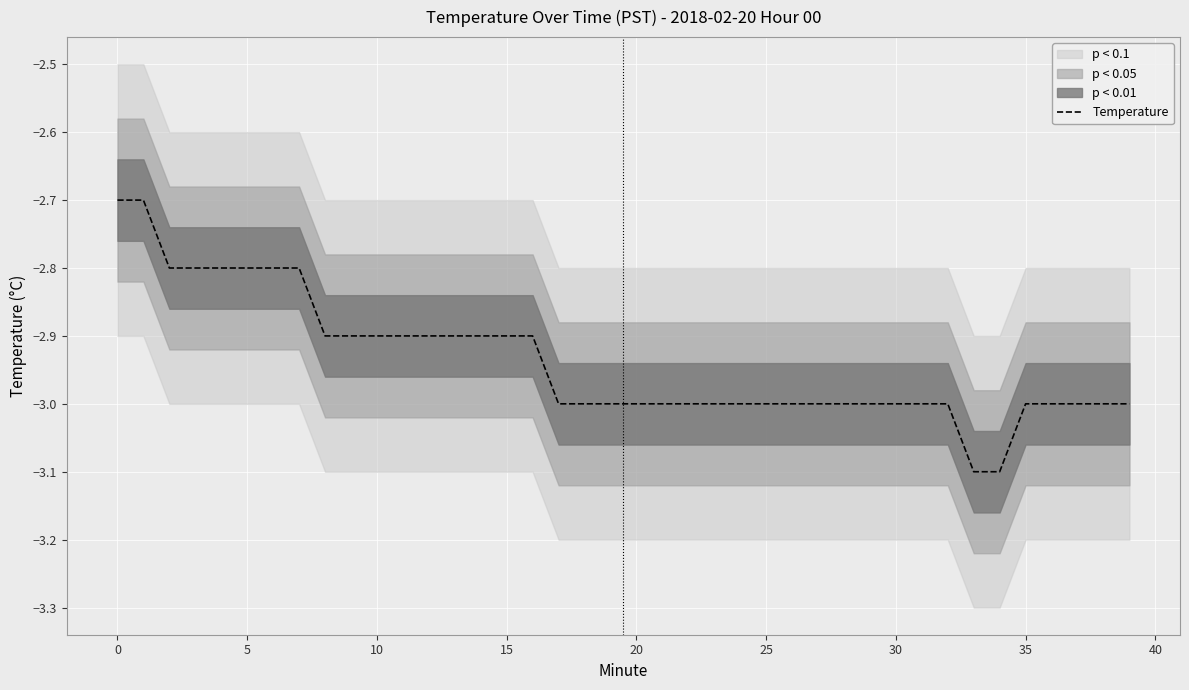

What is the minimum value for Temperature?

-3.1